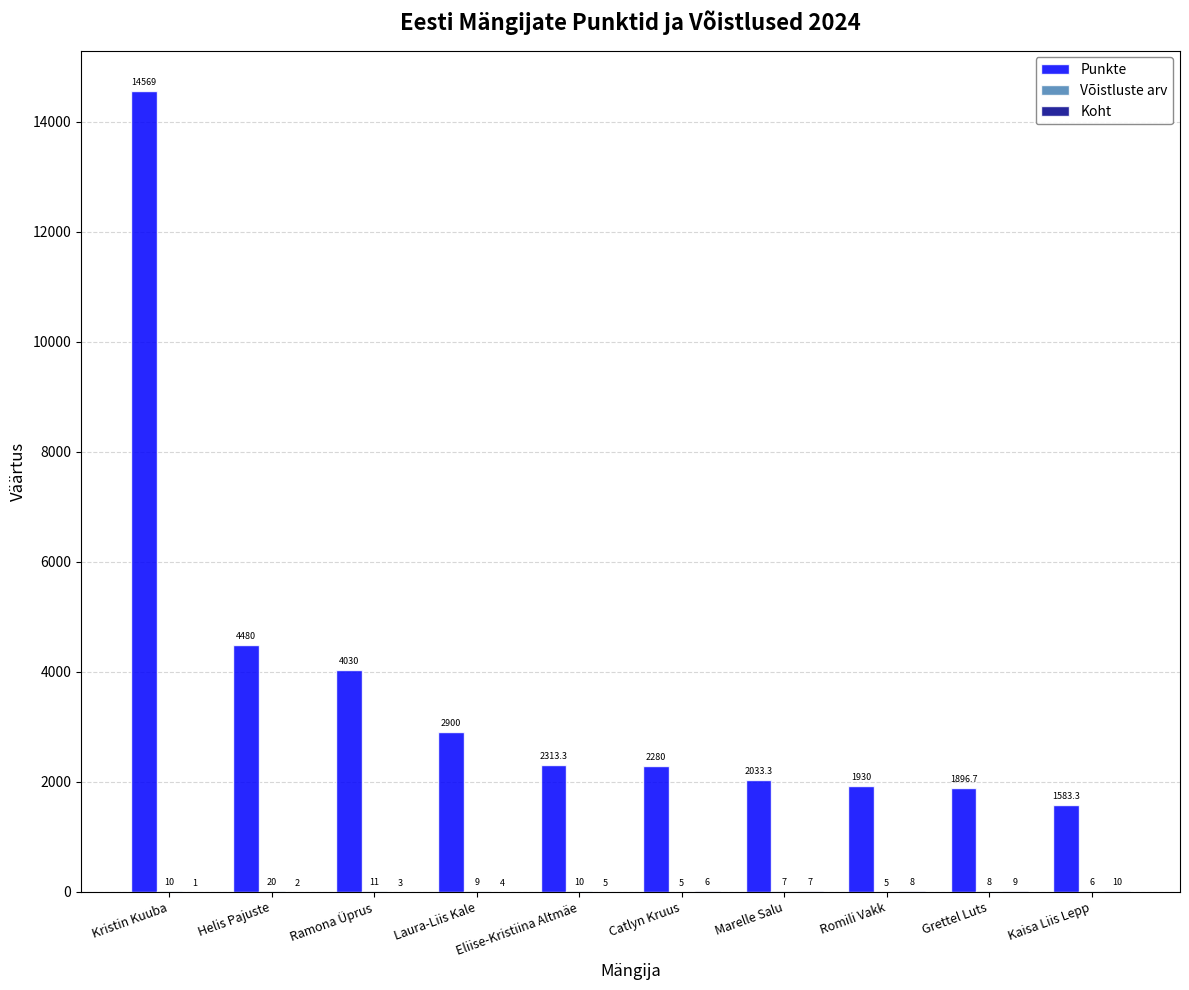

At which label does Punkte first exceed 2313?

Kristin Kuuba